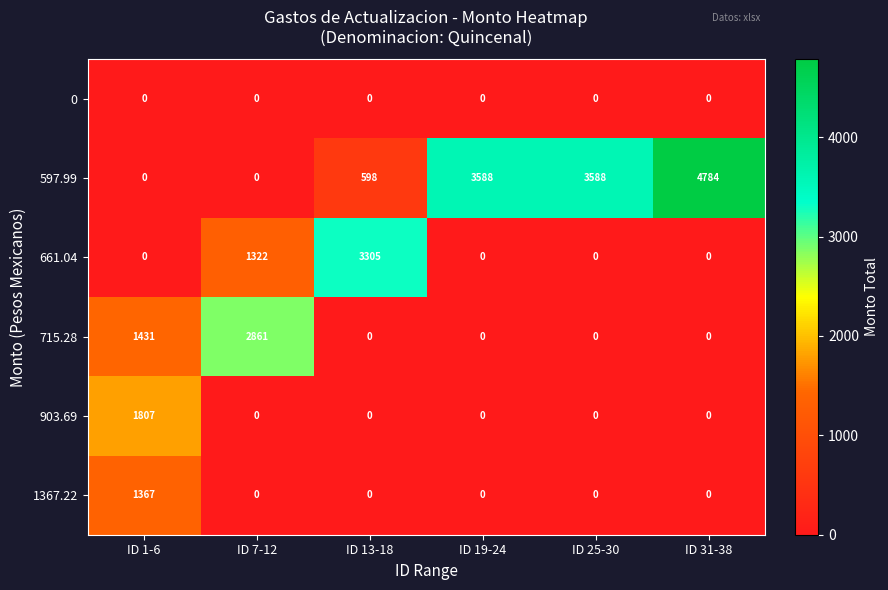

At how many categories does at least one series exceed 3202?

4